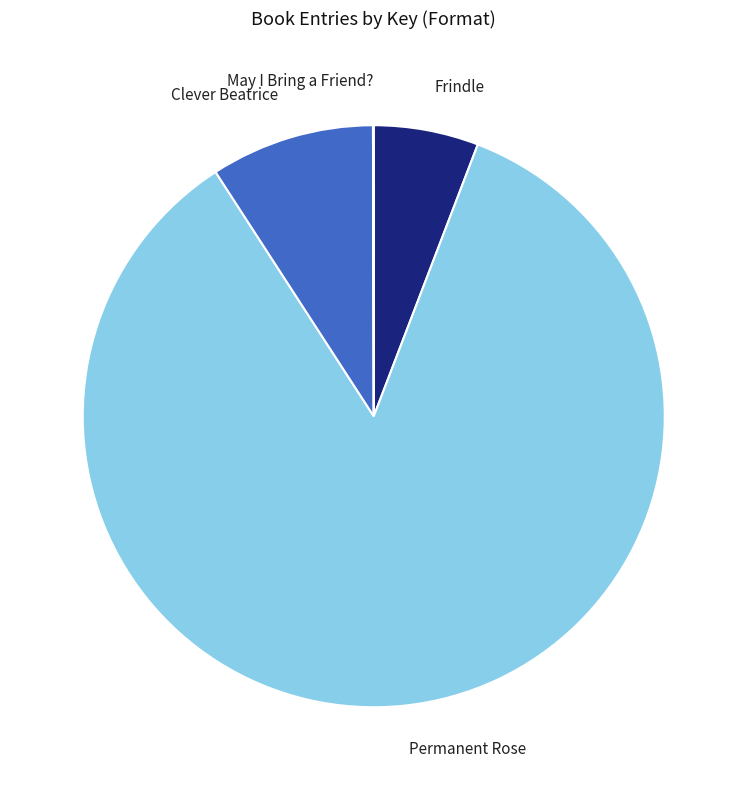

Do Frindle and Clever Beatrice together represent more than half of the pie?

No